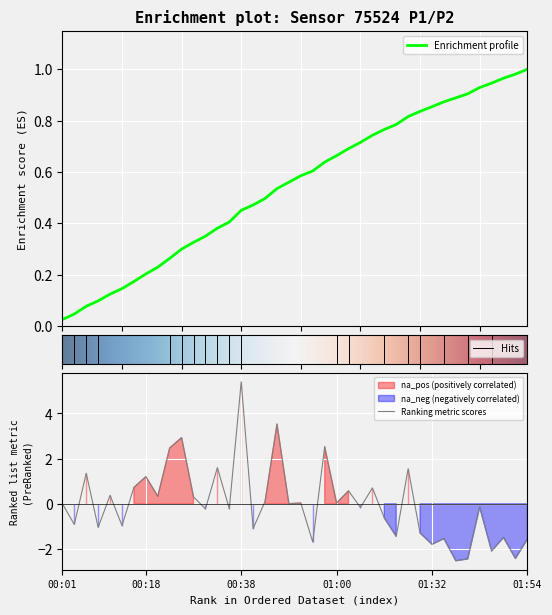

True or false: Ranking metric scores has a value of -1.0 at 01:32.

False